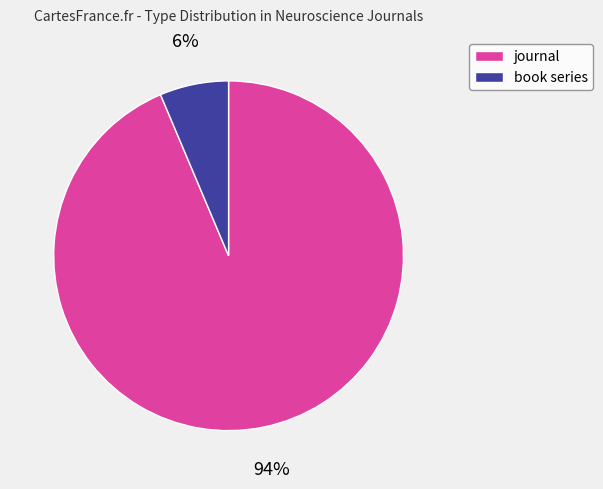

Combined, do journal and book series account for over 50%?

Yes